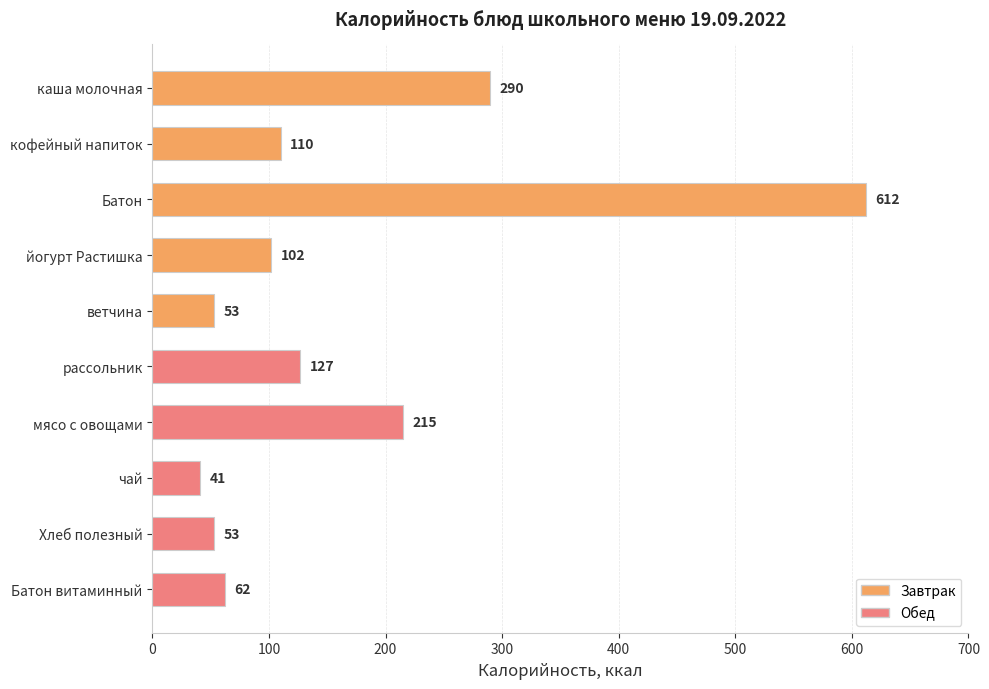

What position from the bottom is йогурт Растишка?

7